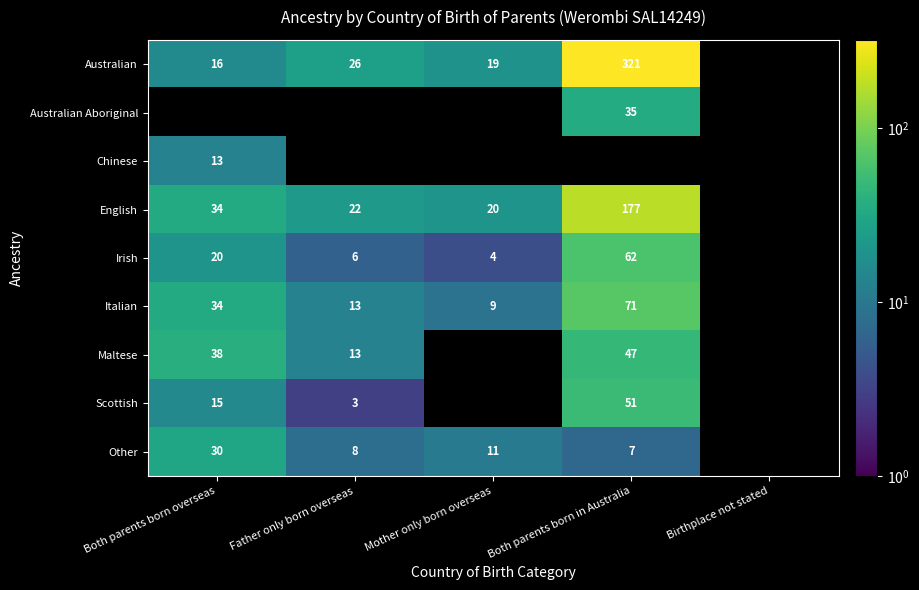

True or false: English has a value of 7 at Father only born overseas.

False